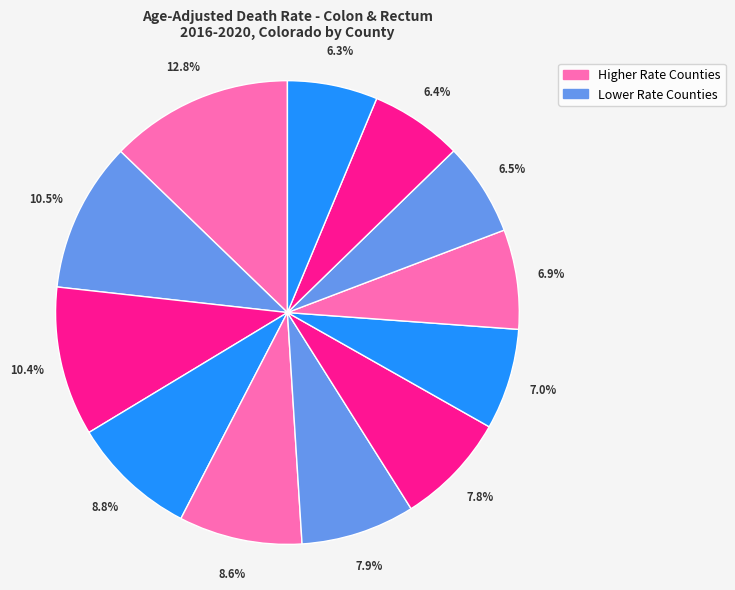

How many segments does this pie chart have?

12